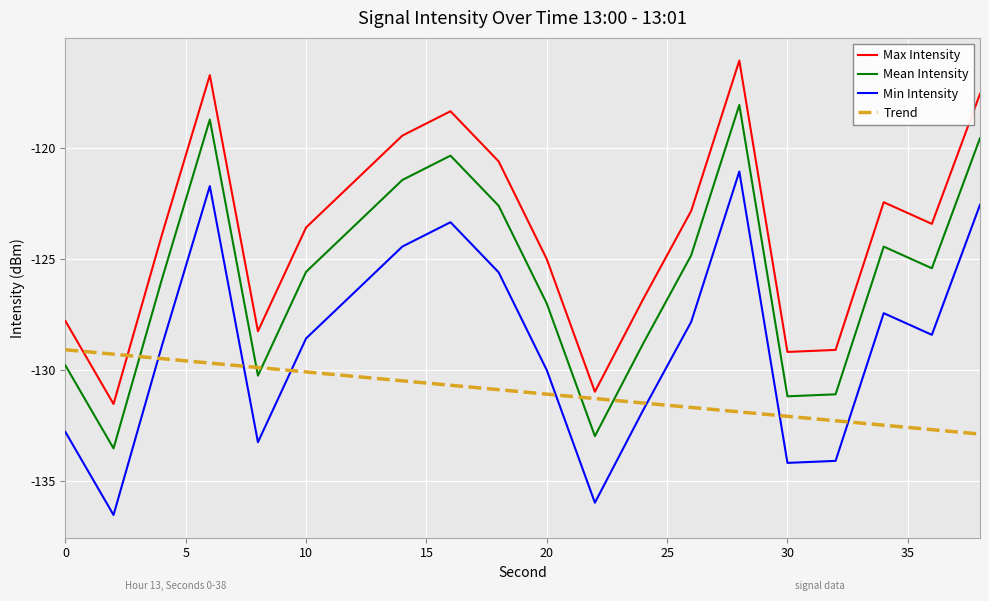

What are all the series names shown in the legend?

Max Intensity, Mean Intensity, Min Intensity, Trend